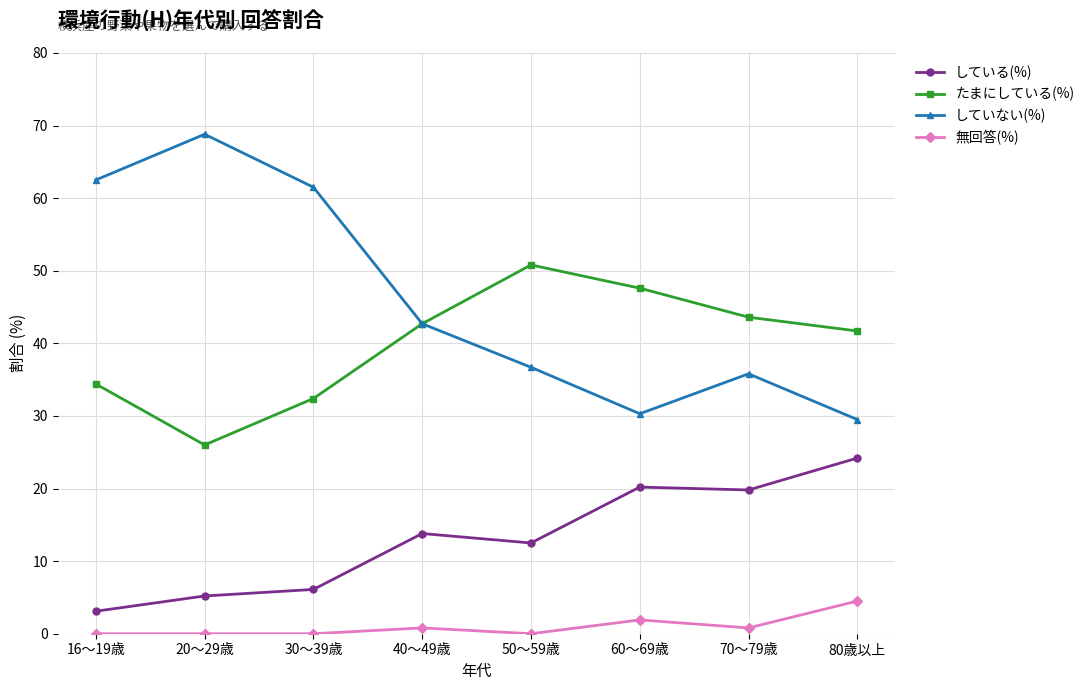

What is the label of the 8th point from the left?

80歳以上